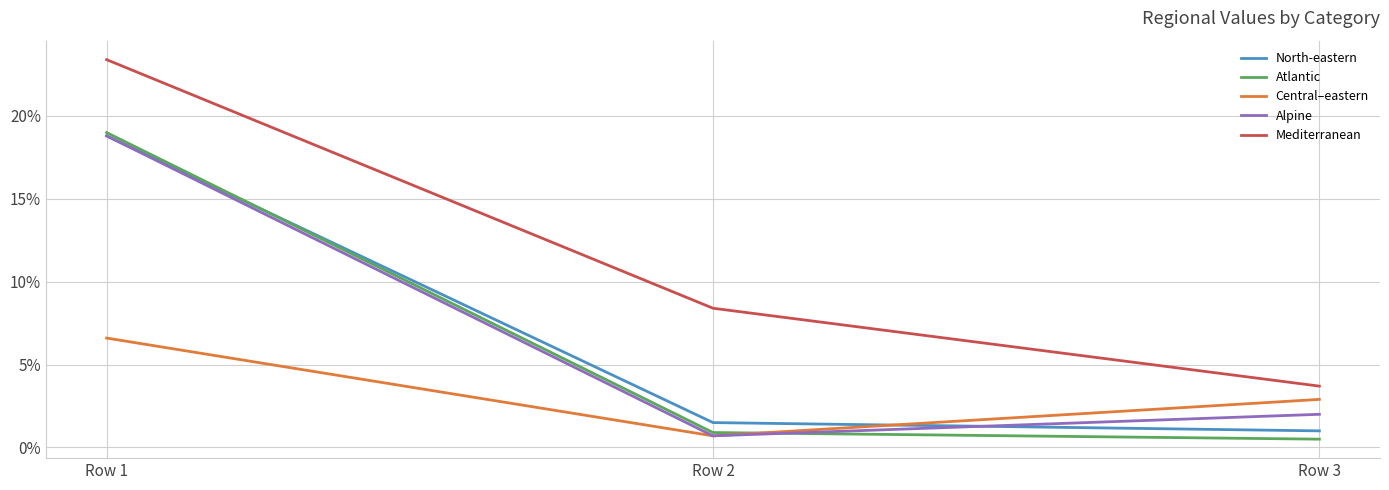

Does the chart have visible grid lines?

Yes